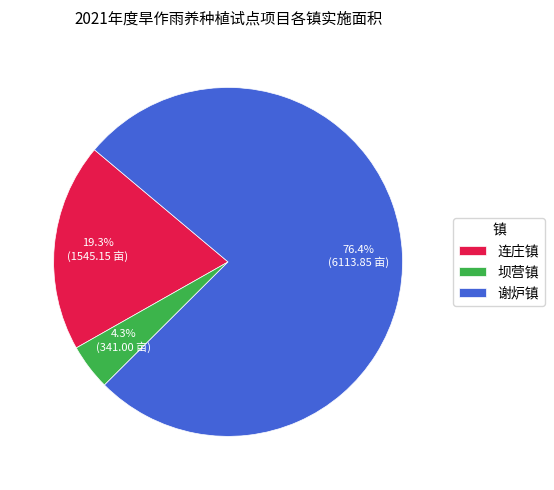

Is the sum of 坝营镇 and 连庄镇 greater than half?

No